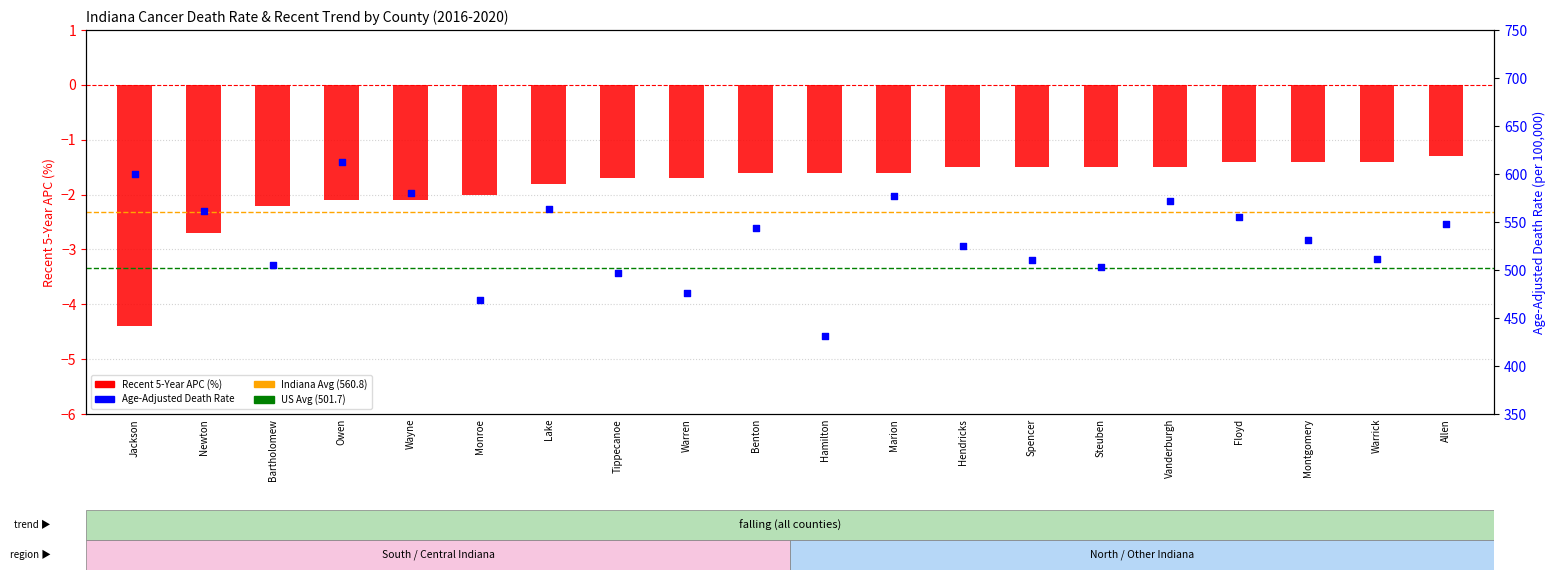

At how many categories does at least one series exceed 402?

20